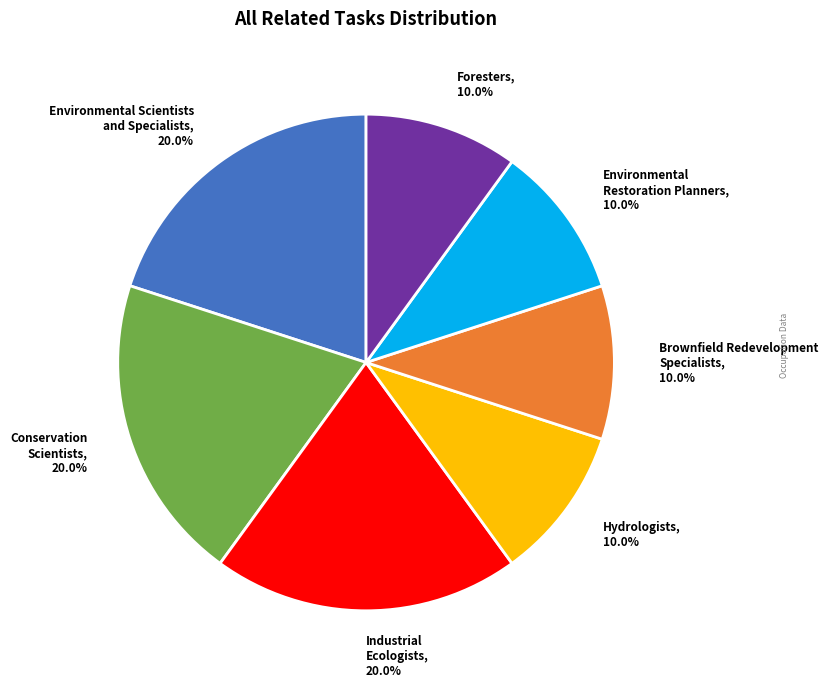

Which has a higher value, Hydrologists or Industrial Ecologists?

Industrial Ecologists